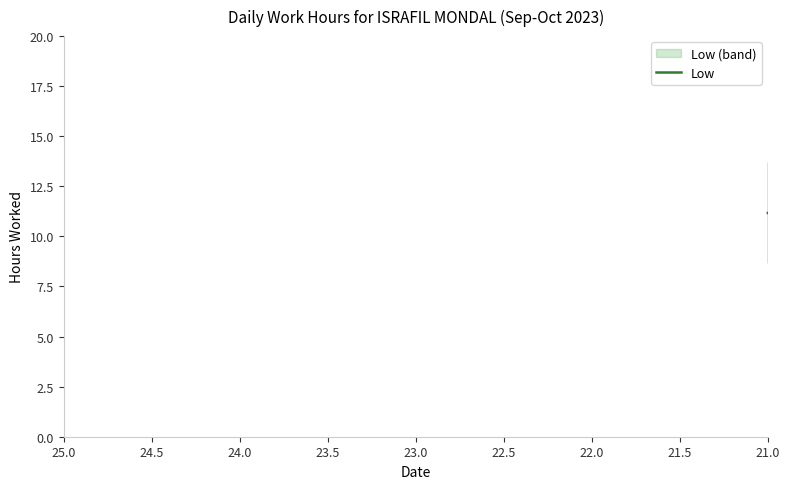

How many lines are shown in the chart?

1